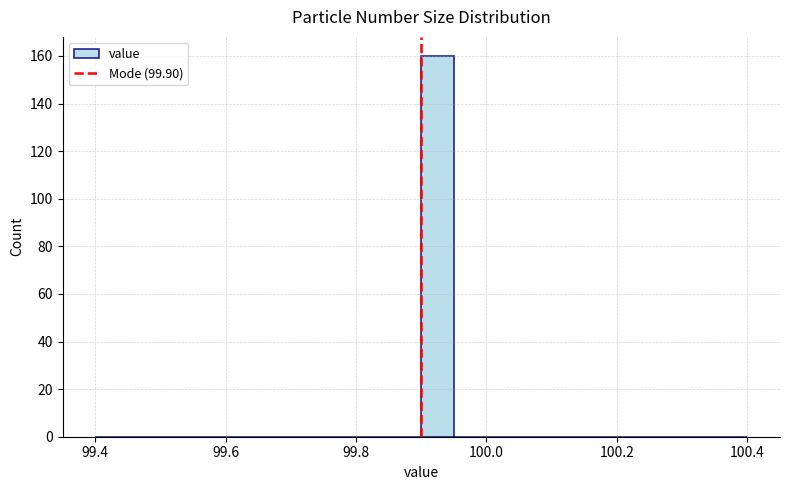

Read against the x-axis, roughly where is the centre of the tallest bar?

99.92